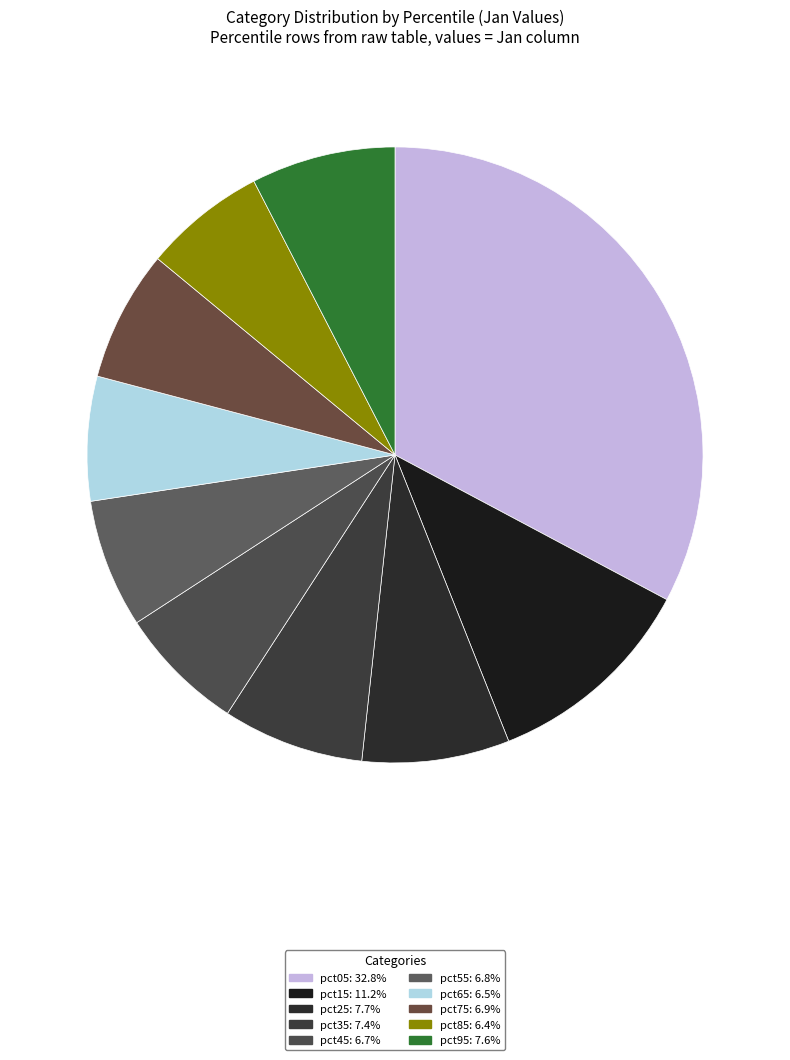

Which category has the biggest portion of the pie?

pct05